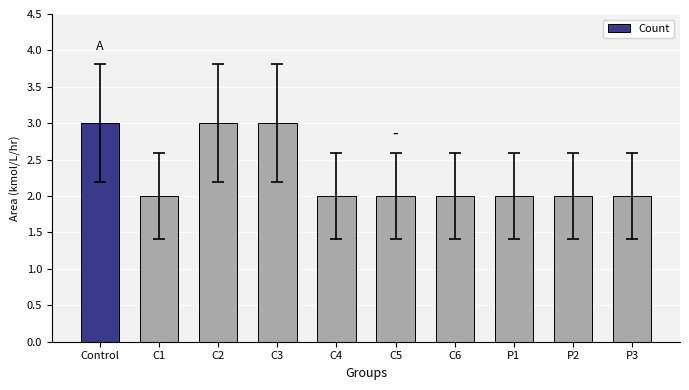

What is the label of the 10th bar from the right?

Control